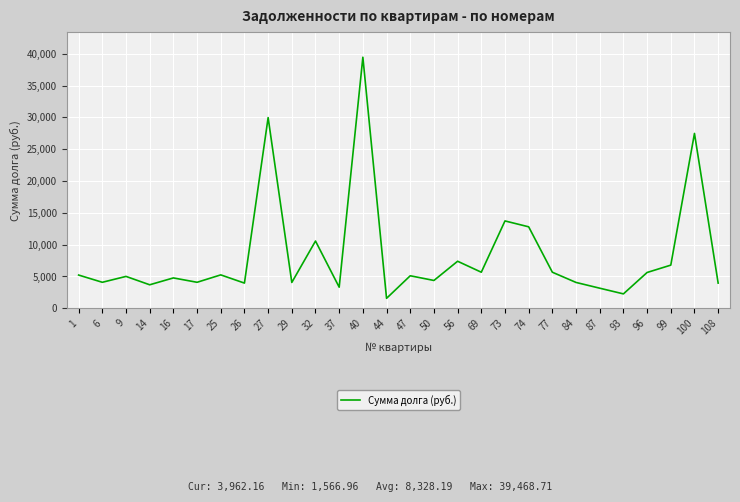

Where does the data first go above 5114?

1